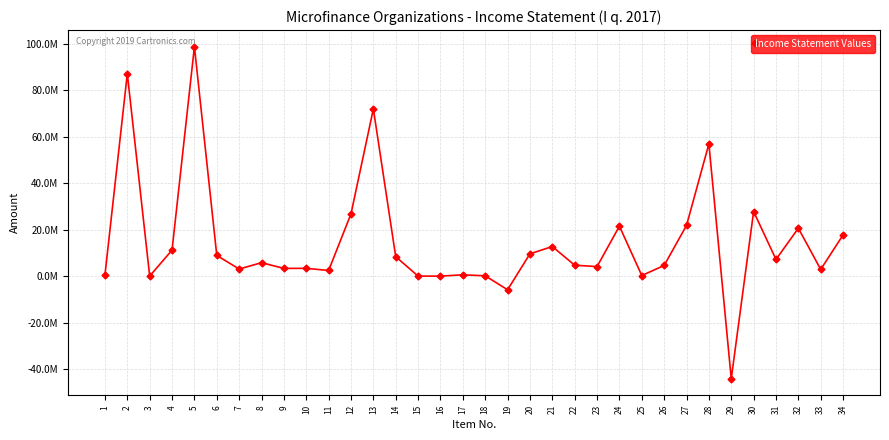

Between 11 and 26, which is larger?

26